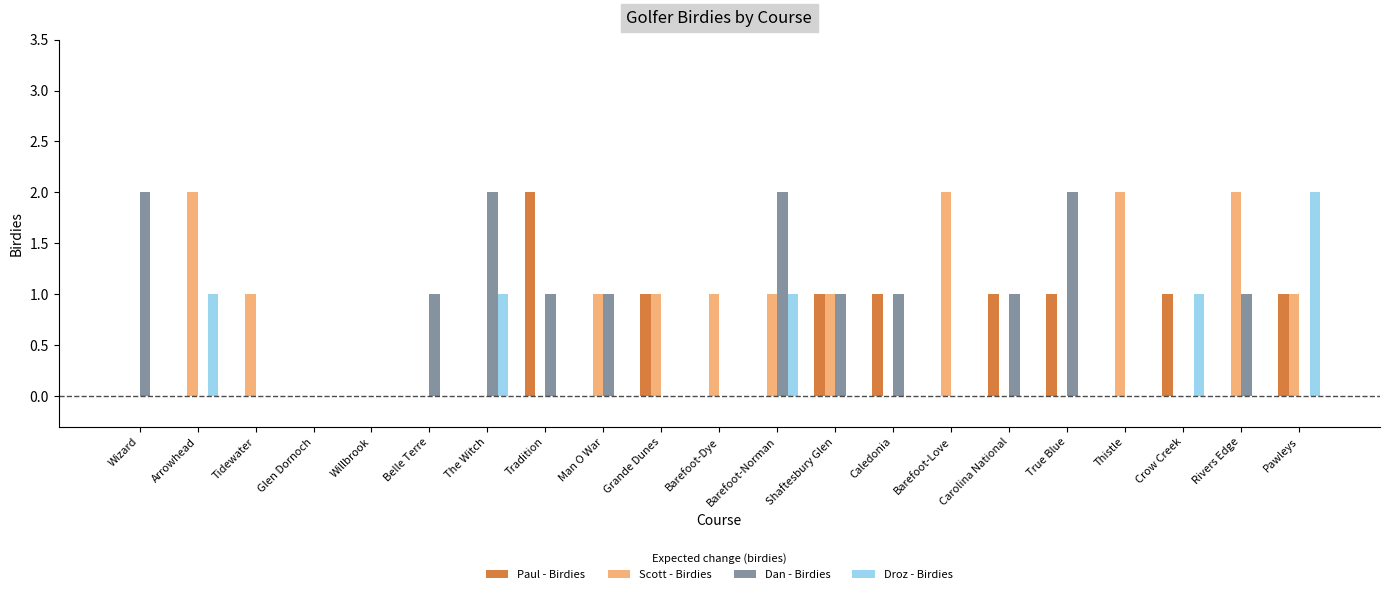

Is the value of Droz - Birdies at Rivers Edge greater than the value of Scott - Birdies at Barefoot-Love?

No